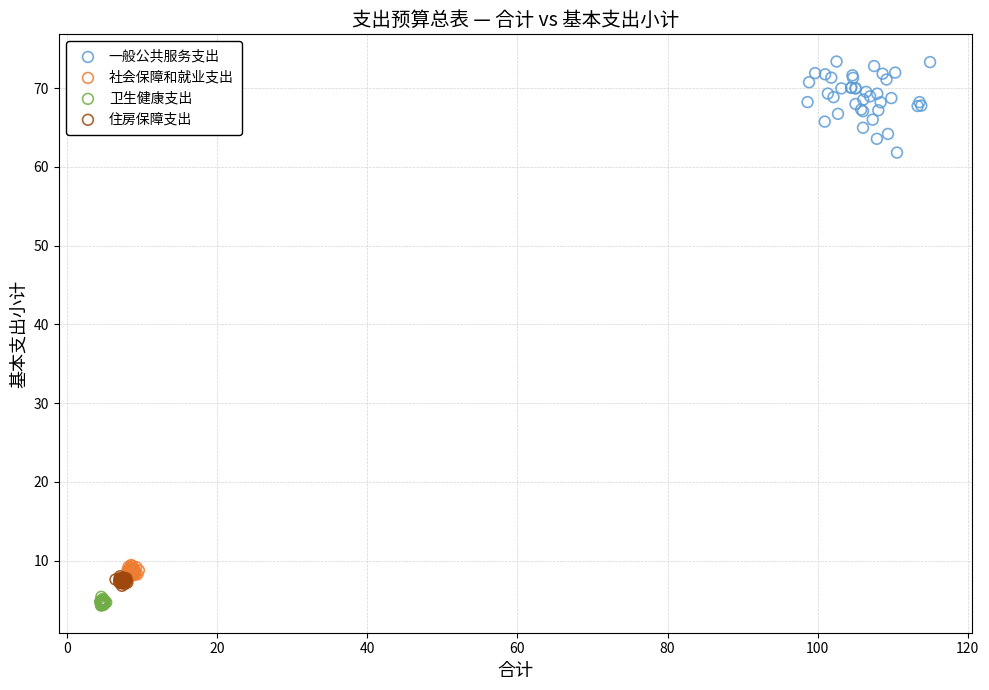

Which series contains the highest Y value?

一般公共服务支出